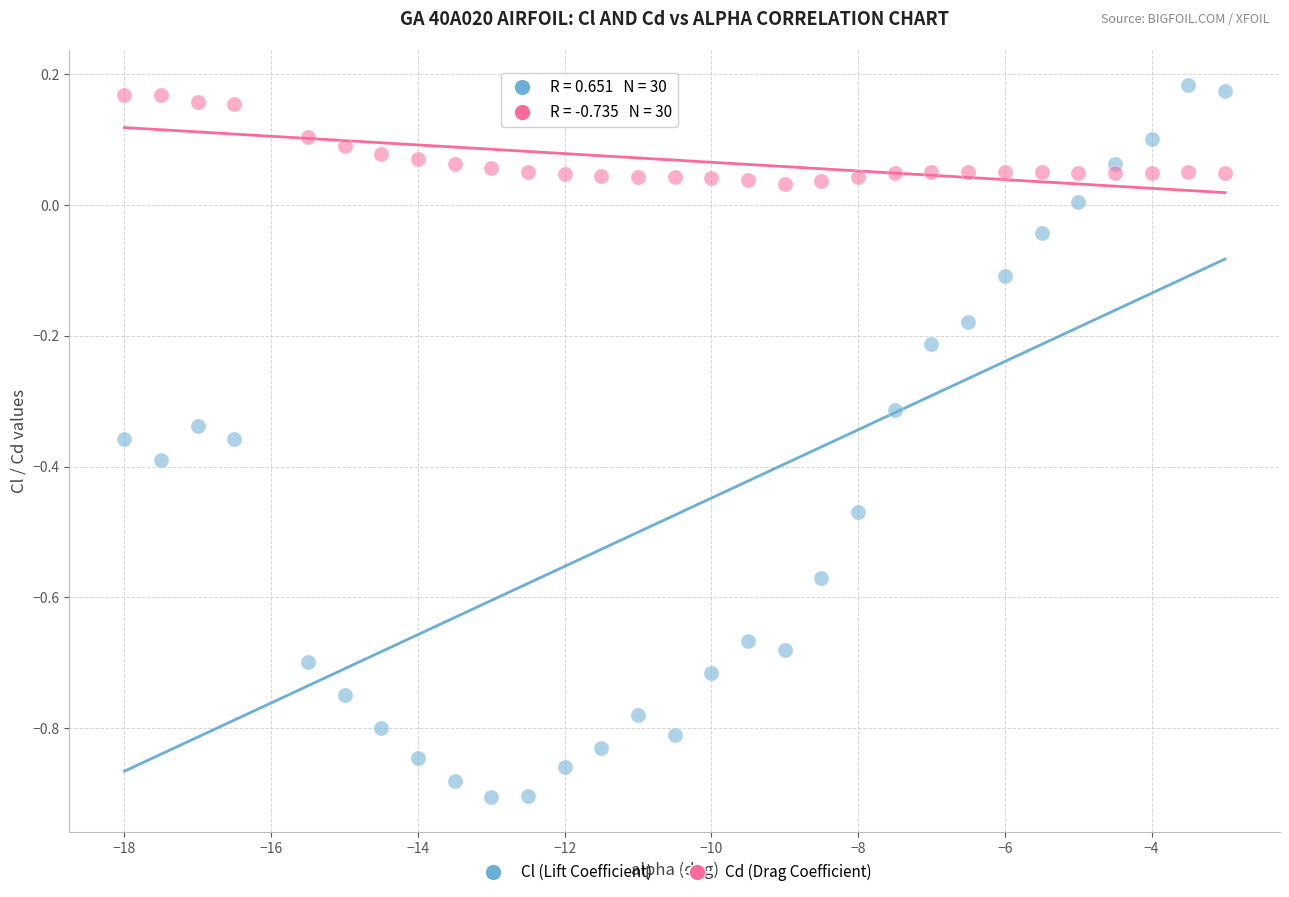

Across all data points, what is the range of X values (max minus min)?

15.0